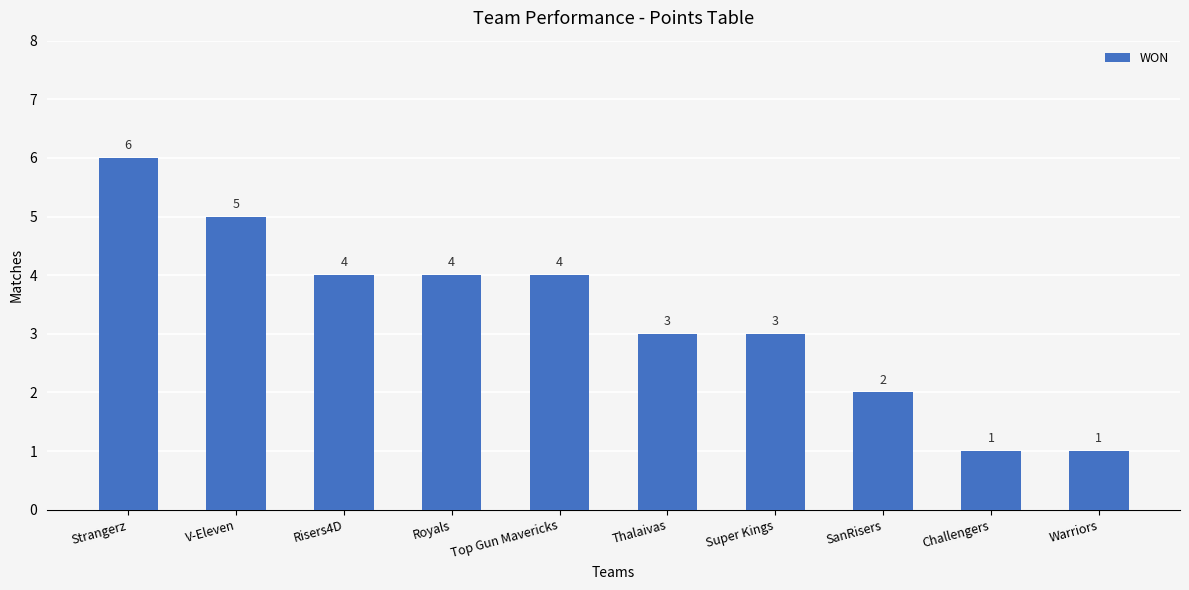

What is the average value?

3